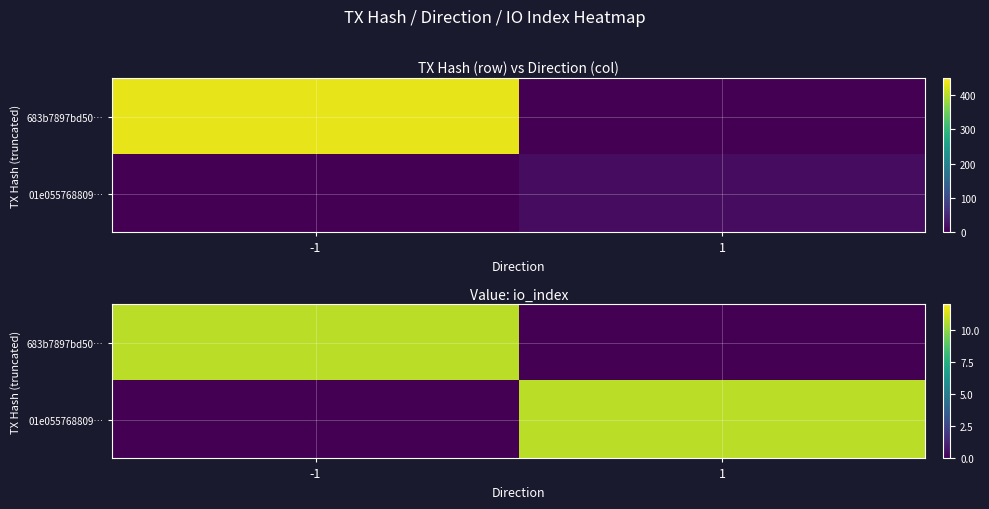

What is the sum of all 683b7897bd50… values?

10.7